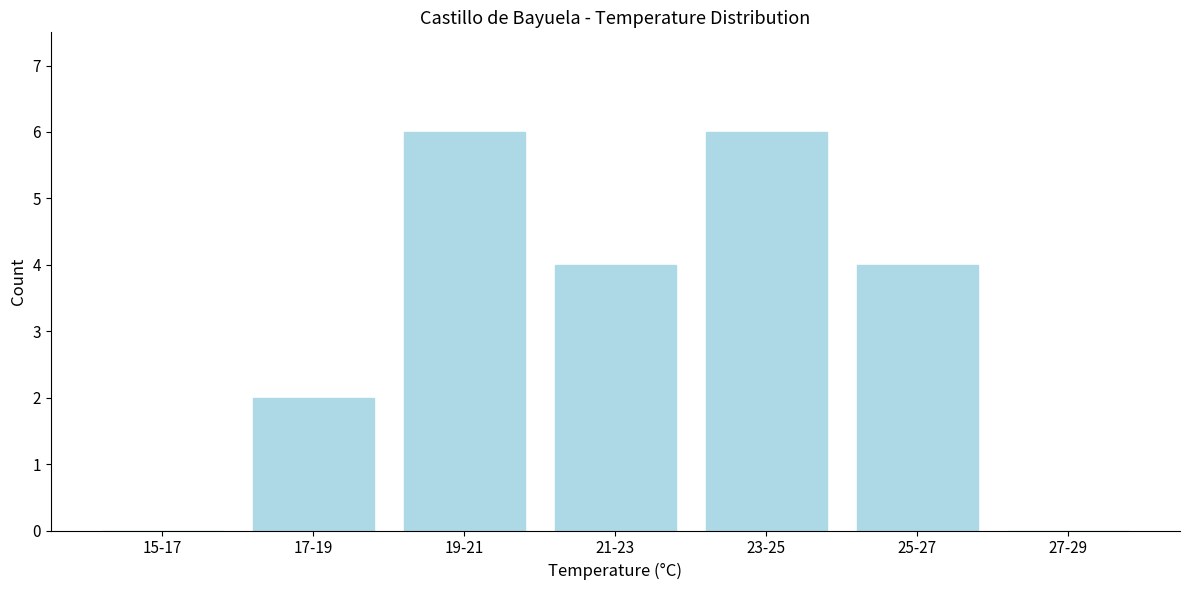

Reading left to right, list all the values displayed in this chart.

15-17=0	17-19=2	19-21=6	21-23=4	23-25=6	25-27=4	27-29=0